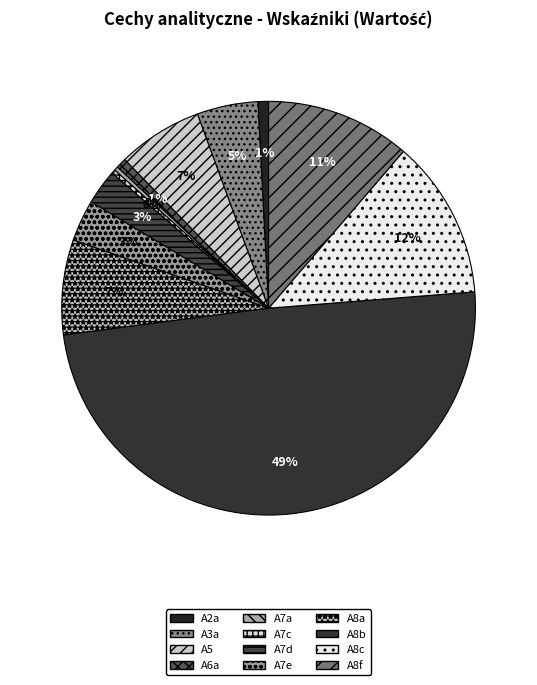

Combined, do A7c and A7d account for over 50%?

No